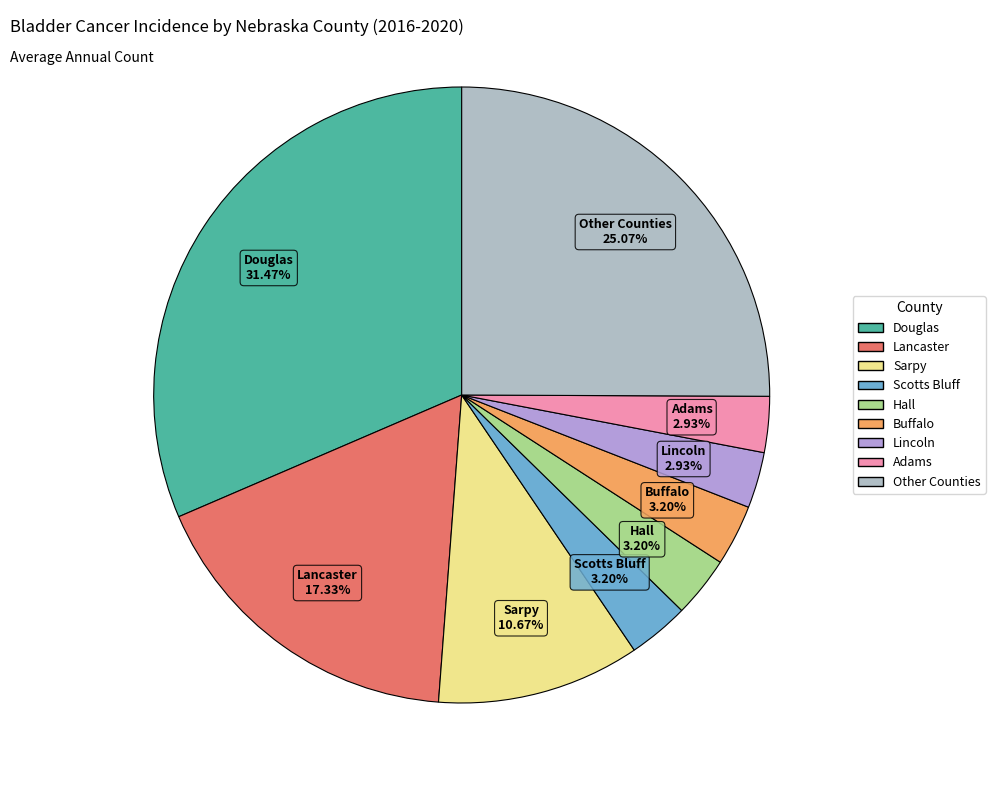

Is there a majority slice in this chart?

No